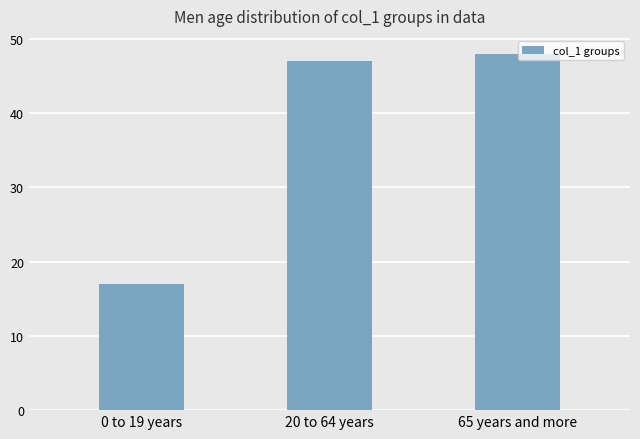

What is the ratio of the value at 65 years and more to the value at 0 to 19 years?

2.8